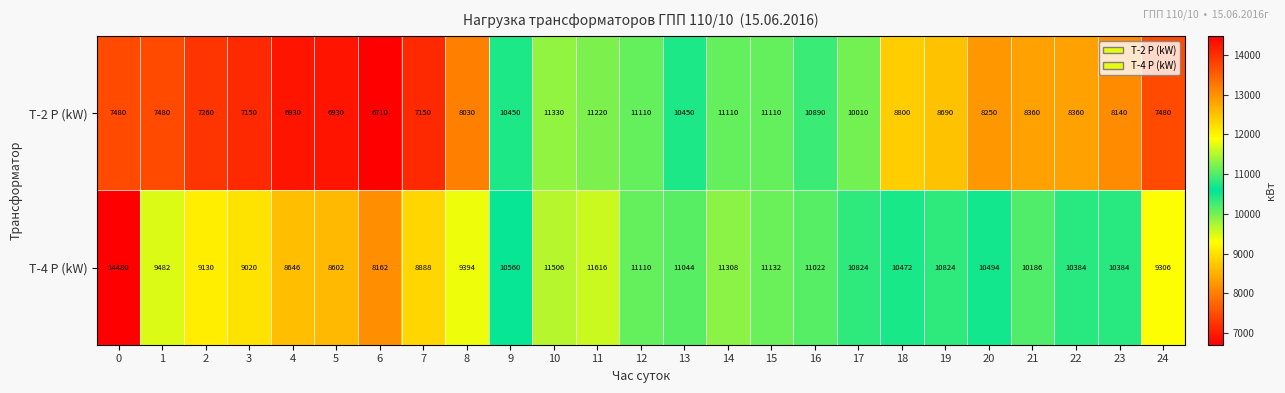

How many values in the T-2 P (kW) series are below 8360?

12